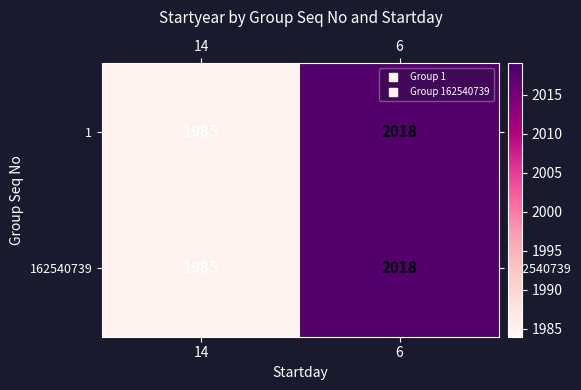

True or false: 1 has a value of 1985 at 14.

True